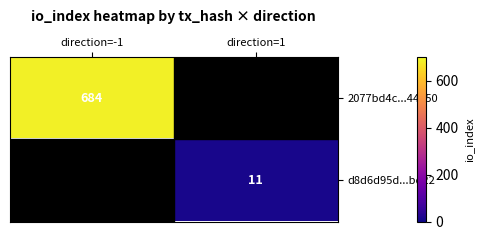

The value of d8d6d95d...bd22 at direction=1 is 6. True or false?

False